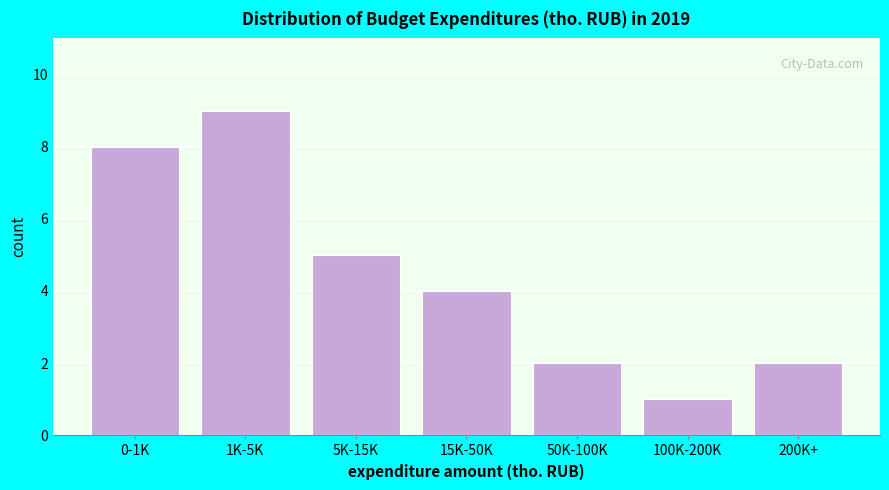

Reading right to left, what are all the values shown in this chart?

2	1	2	4	5	9	8